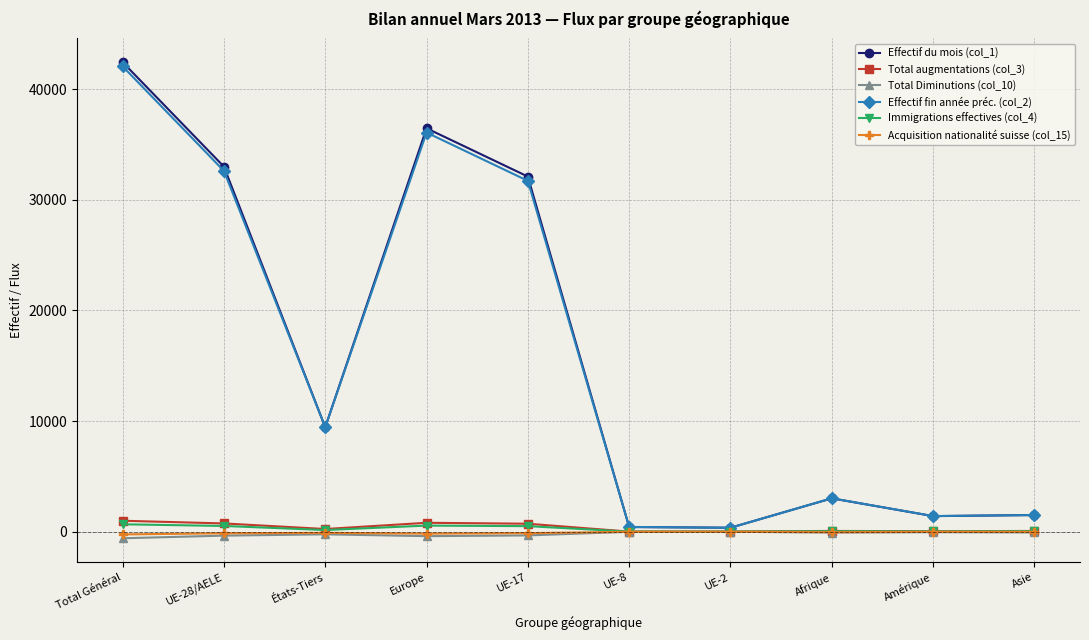

What is the difference between the highest and lowest values at Afrique?

3095